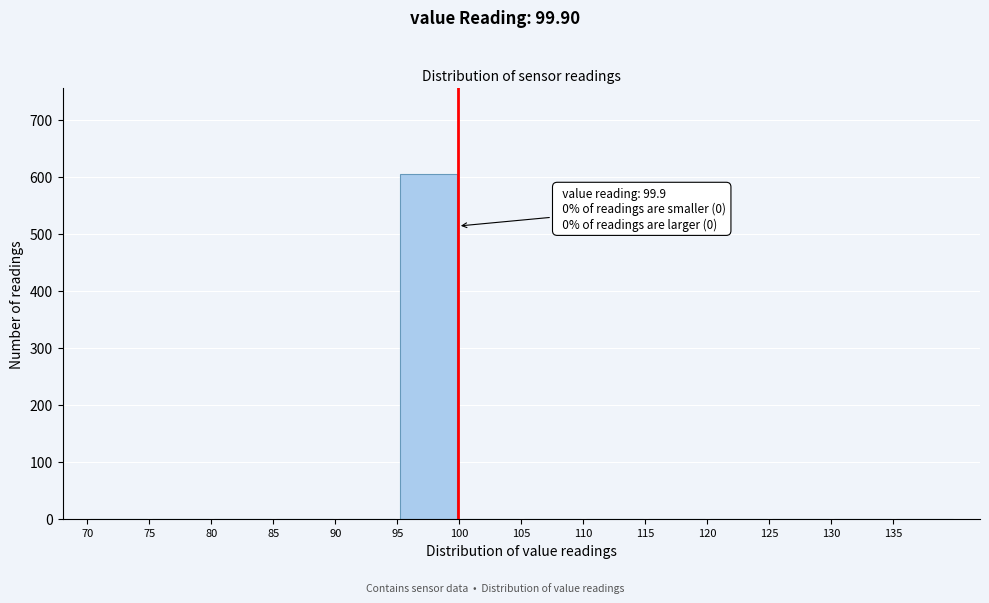

Which range on the x-axis has the tallest bar?

95 to 100